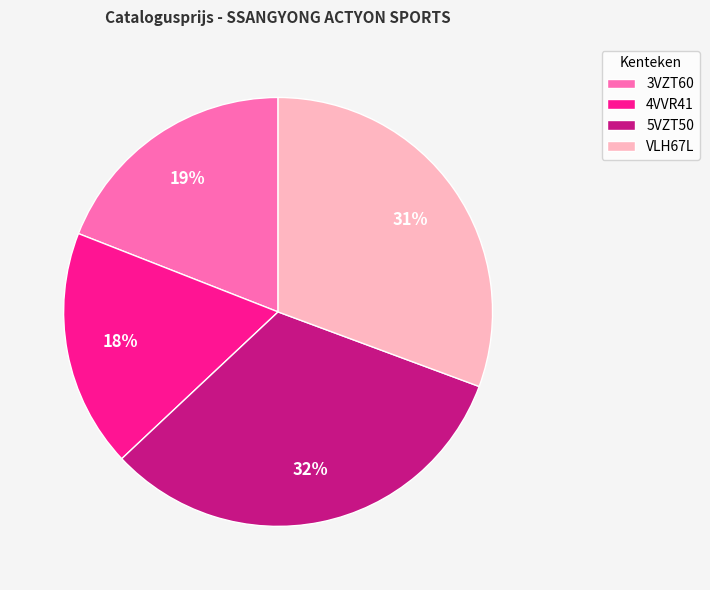

What is the smallest slice in the pie chart?

4VVR41